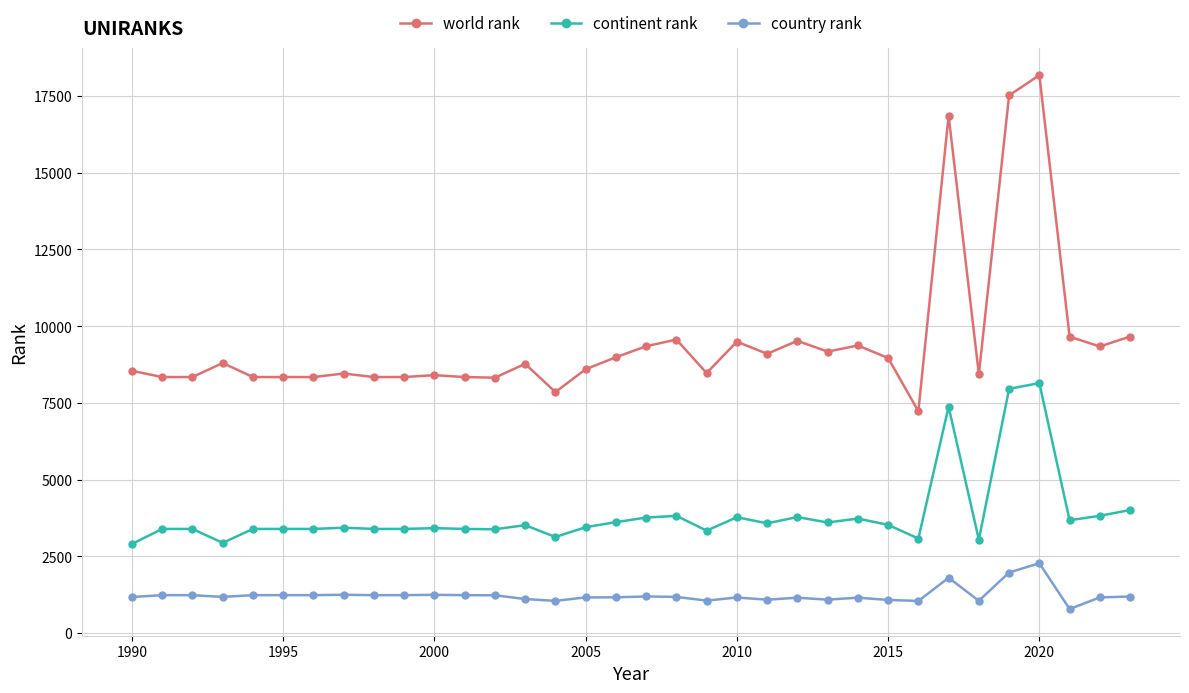

What is the average value of the continent rank series?

3850